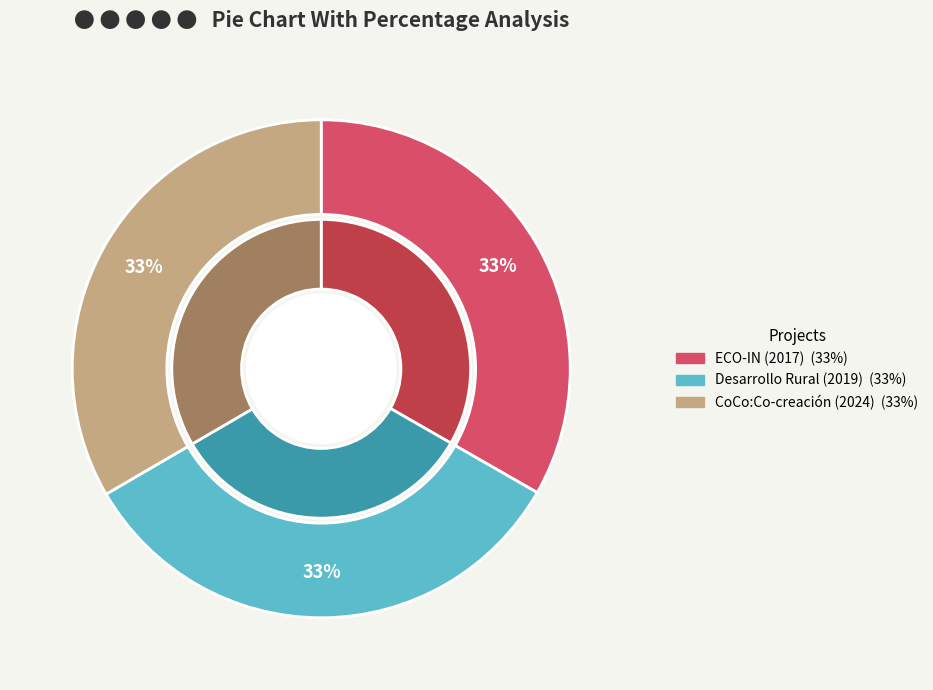

What portion of the pie excludes Desarrollo Rural (2019)?

66.7%